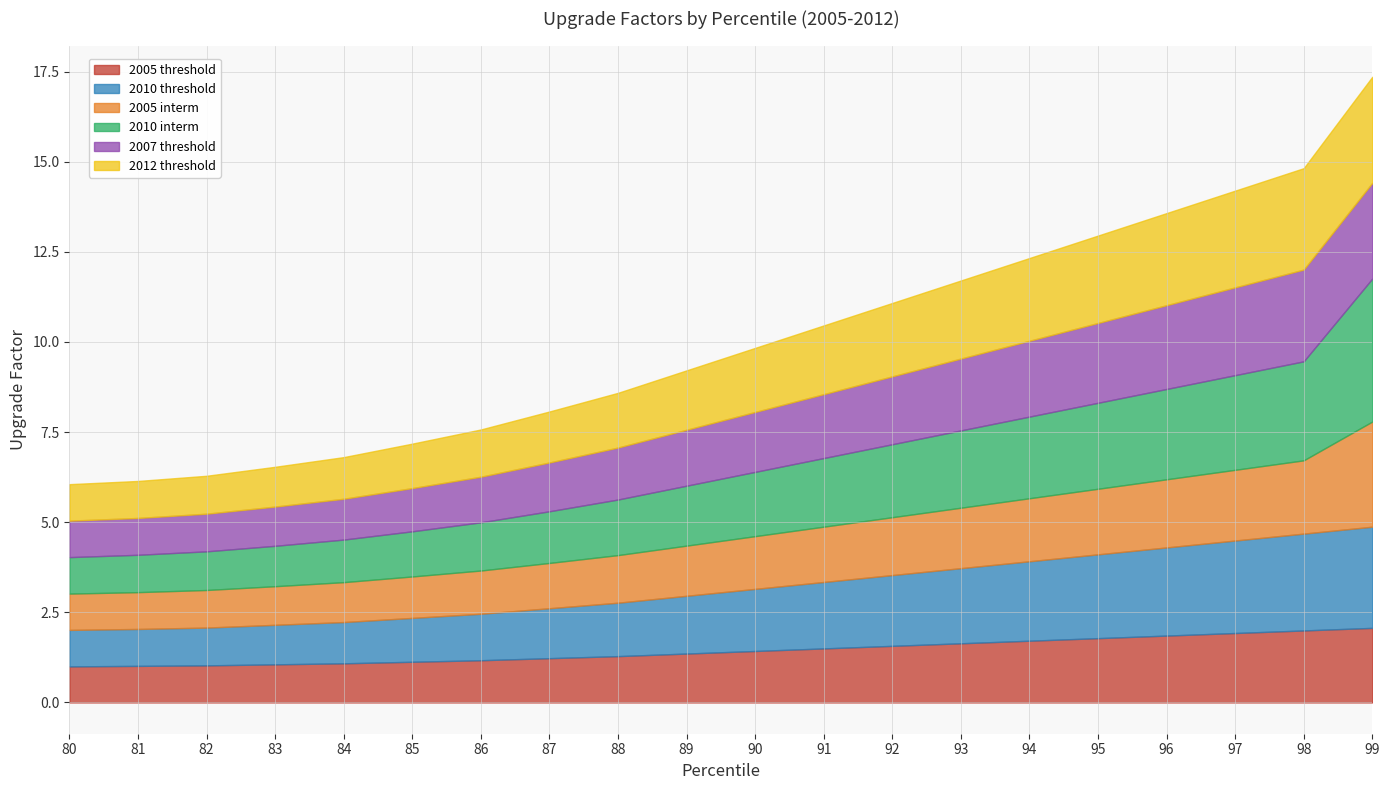

Is it true that 2010 threshold equals 2.3 at 95?

True